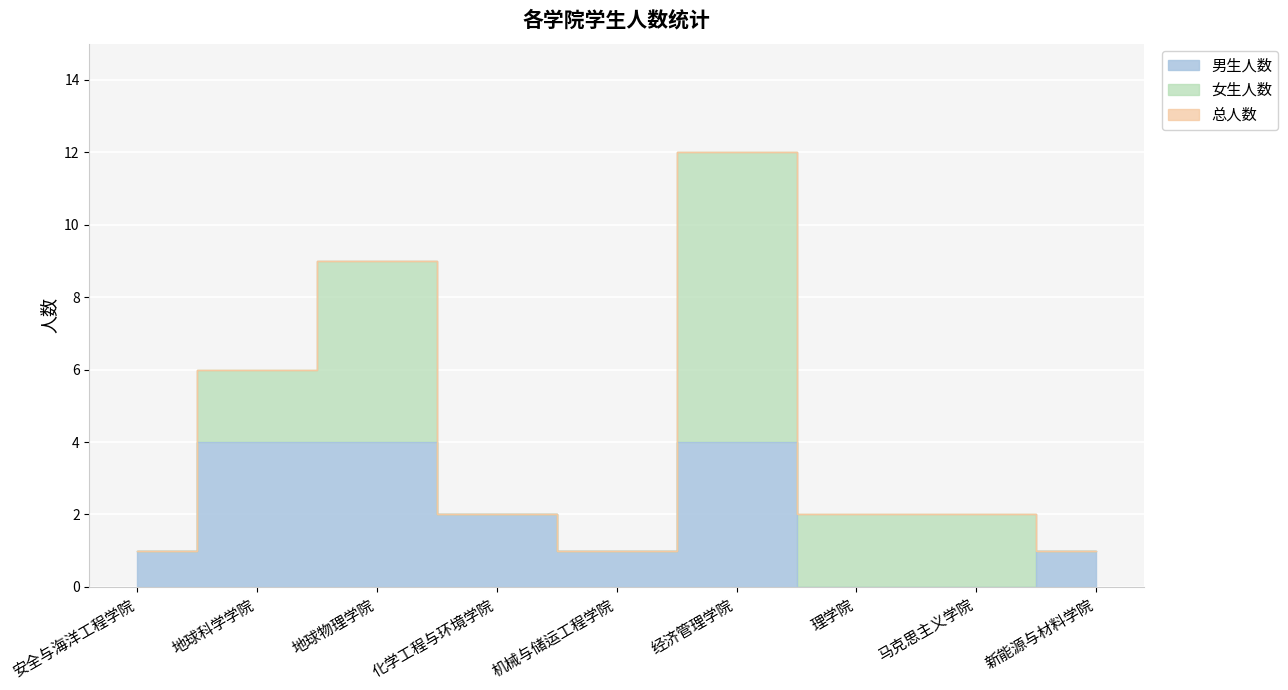

The 男生人数 series shows 1 at 新能源与材料学院. True or false?

False